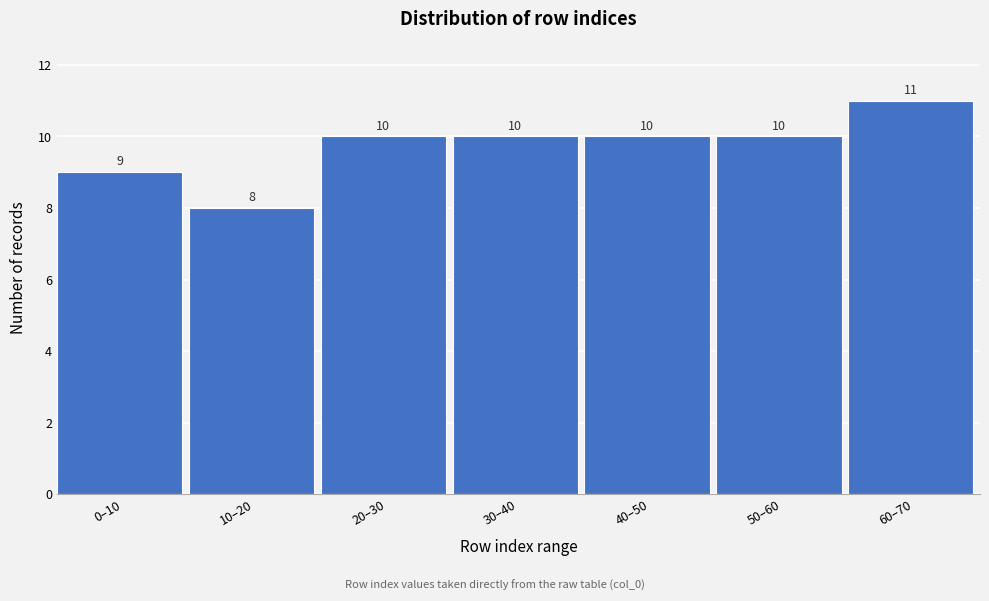

Reading right to left, transcribe all the data shown in this chart.

60–70=11	50–60=10	40–50=10	30–40=10	20–30=10	10–20=8	0–10=9